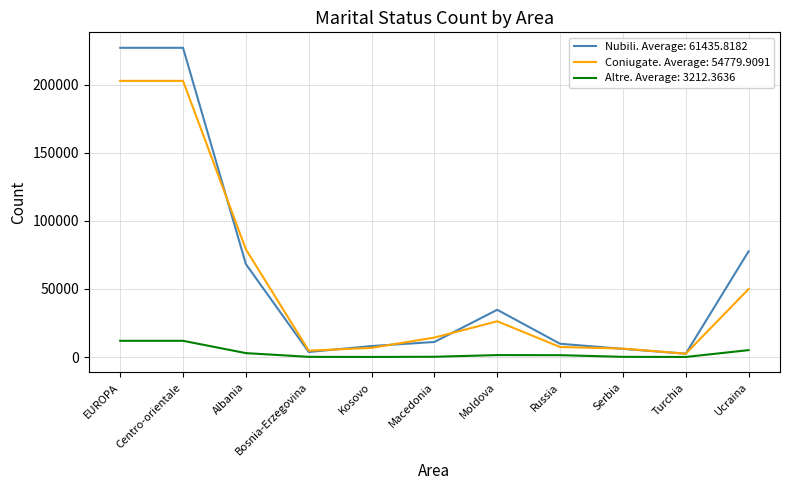

Which series has the largest range (max minus min)?

Nubili. Average: 61435.8182